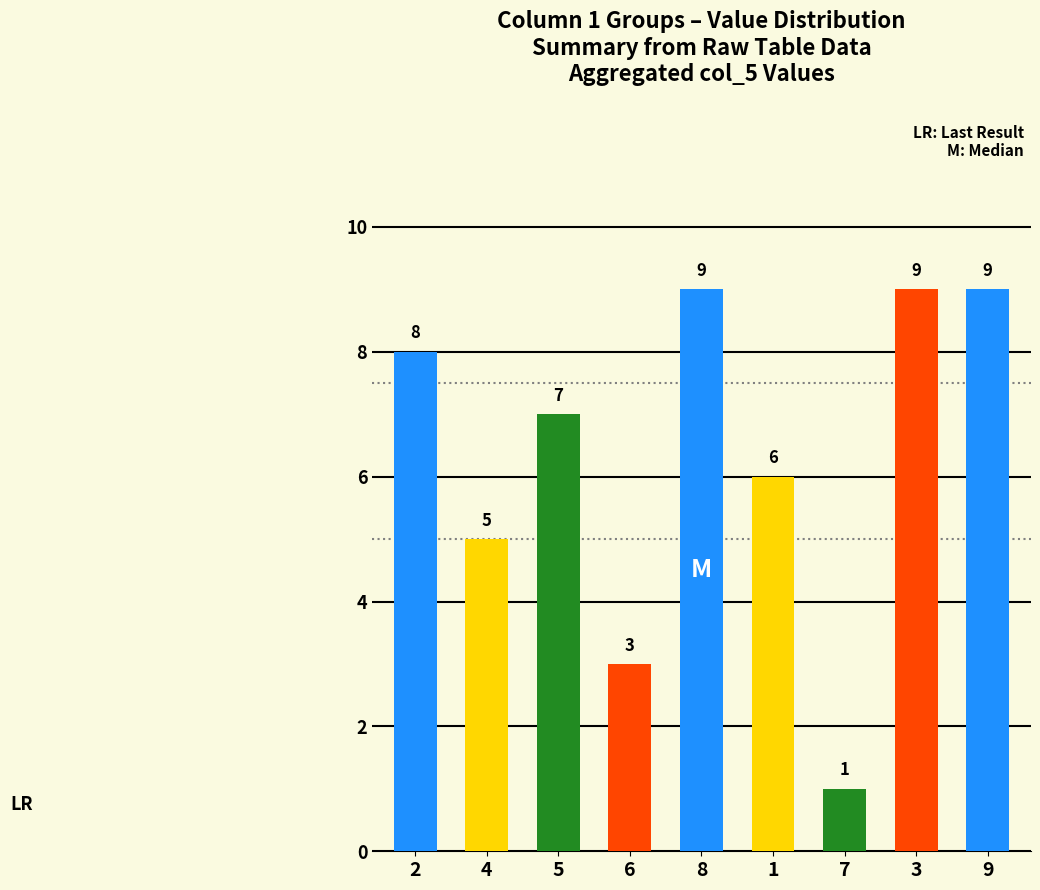

What is the value of the 7th bar from the left?

1